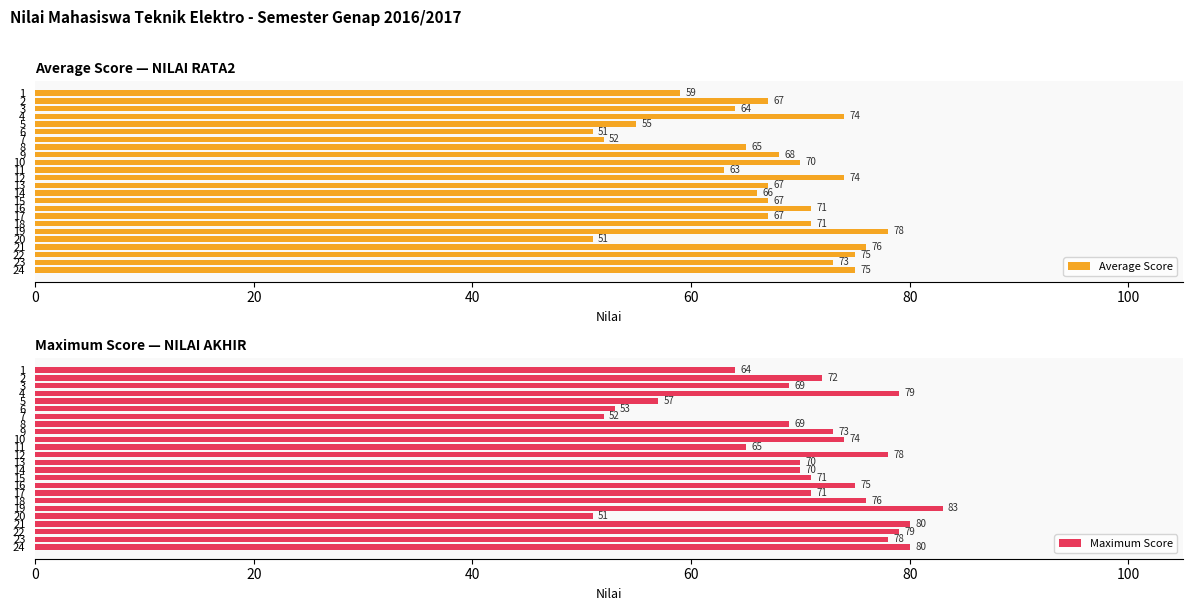

What value does the Average Score series have at 15?

67